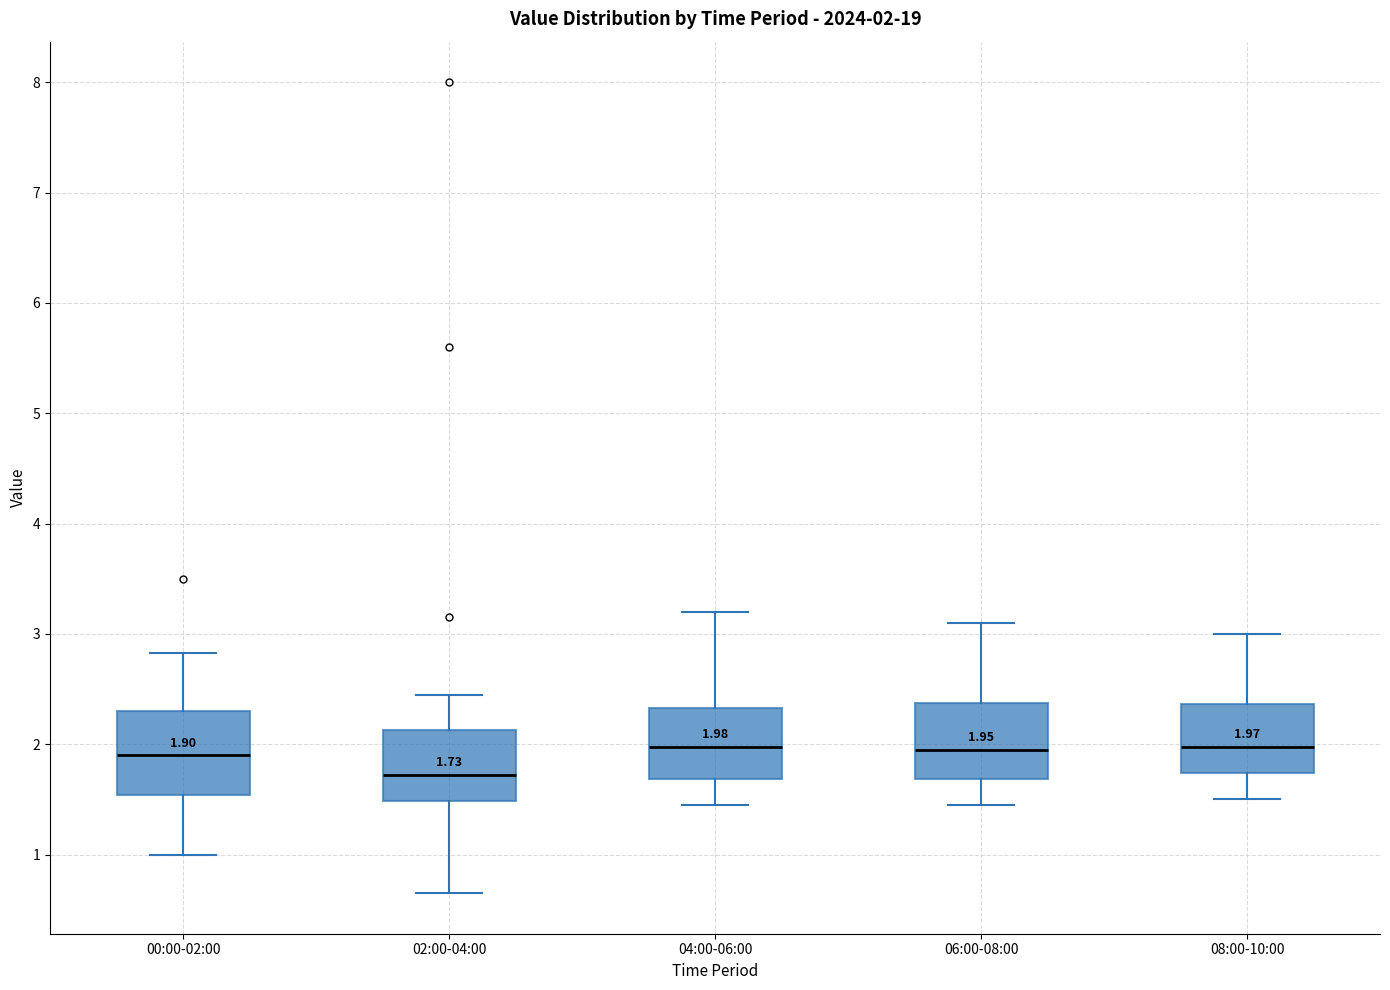

Which box has the lowest median line?

02:00-04:00